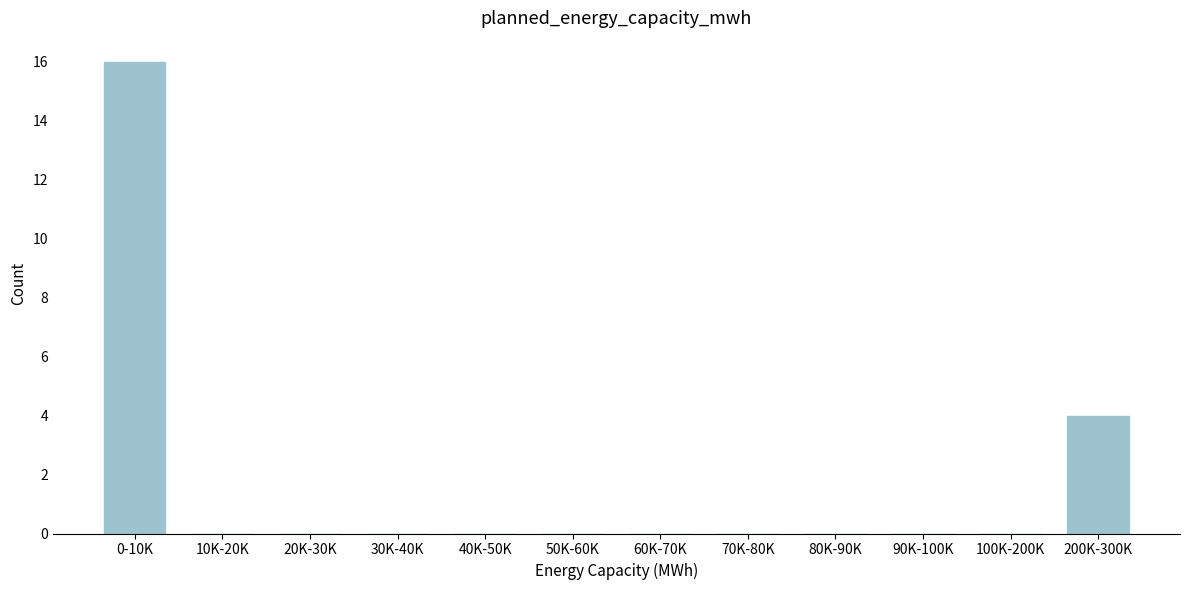

Reading left to right, what are all the values shown in this chart?

0-10K=16	10K-20K=0	20K-30K=0	30K-40K=0	40K-50K=0	50K-60K=0	60K-70K=0	70K-80K=0	80K-90K=0	90K-100K=0	100K-200K=0	200K-300K=4